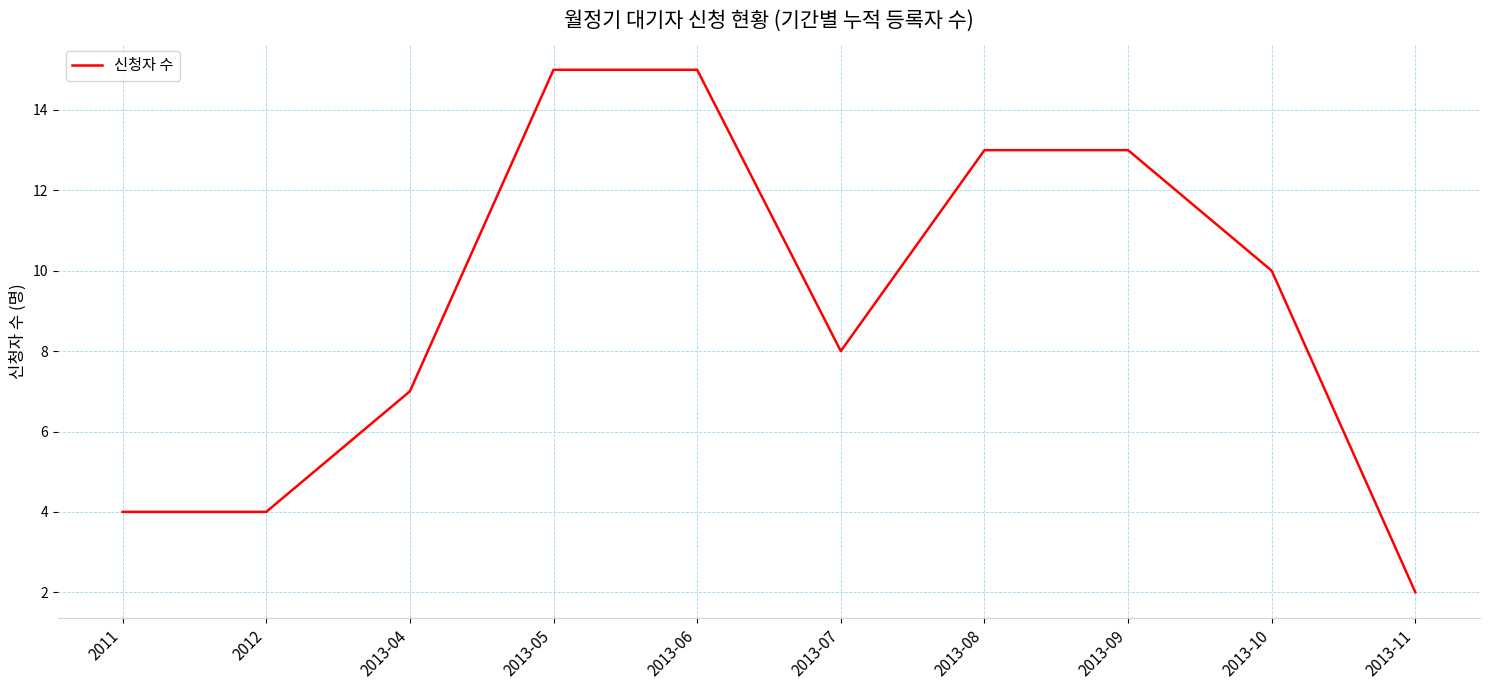

Which category has the lowest value across all series?

2013-11